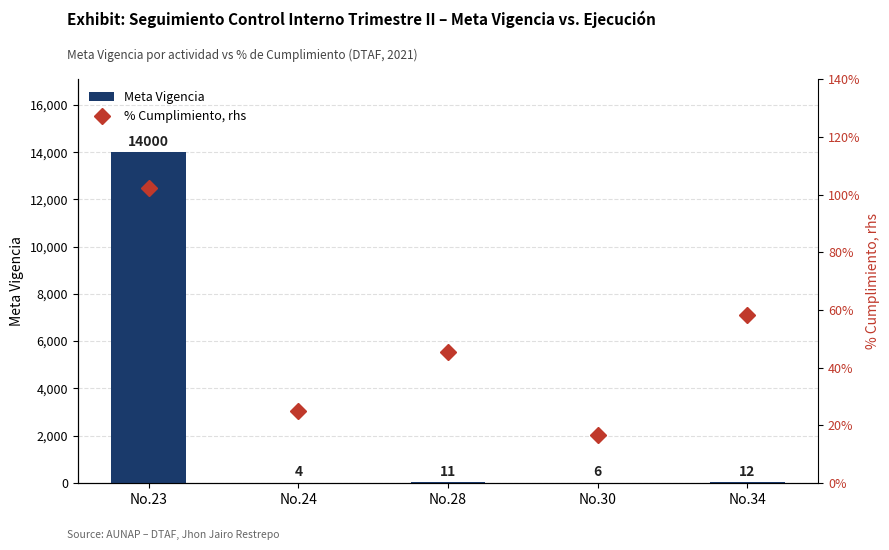

Are the bars horizontal?

No